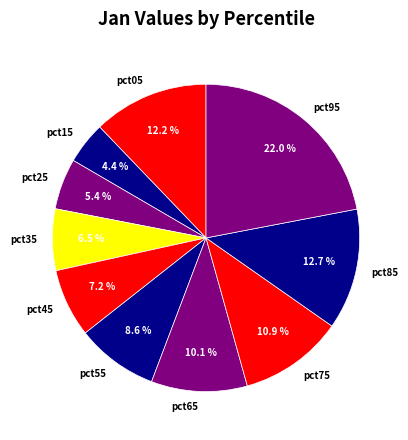

Is pct15 the majority of the pie?

No